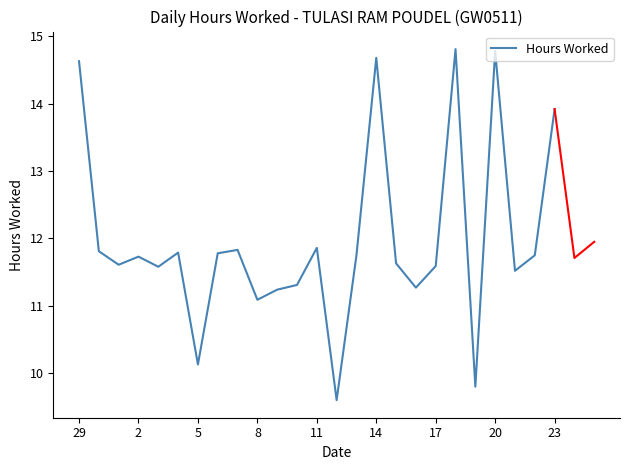

Is it true that Hours Worked equals 11.9 at 11?

True